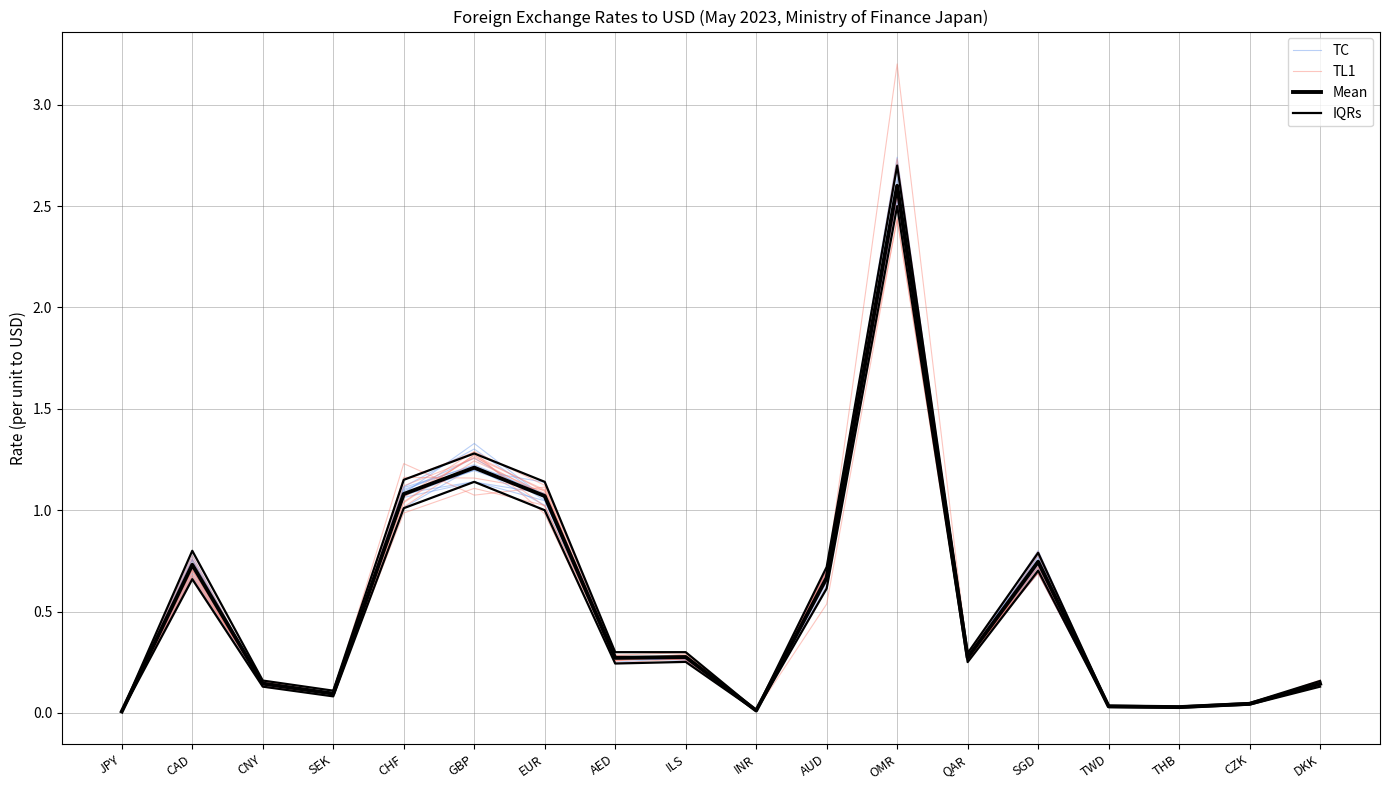

Reading left to right, transcribe all the data shown in this chart.

TC: 0.0	0.7	0.1	0.1	1.1	1.2	1.1	0.3	0.3	0.0	0.7	2.6	0.3	0.7	0.0	0.0	0.0	0.1
TL1: 0.0	0.7	0.1	0.1	1.1	1.3	1.1	0.3	0.3	0.0	0.6	2.7	0.3	0.7	0.0	0.0	0.0	0.1
Mean: 0.0	0.7	0.1	0.1	1.1	1.2	1.1	0.3	0.3	0.0	0.7	2.6	0.3	0.7	0.0	0.0	0.0	0.1
IQRs: 0.0	0.8	0.2	0.1	1.1	1.3	1.1	0.3	0.3	0.0	0.7	2.7	0.3	0.8	0.0	0.0	0.0	0.2